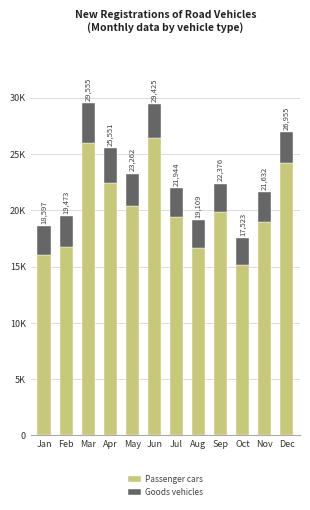

What is the difference between the second highest and minimum values in the Goods vehicles series?

756